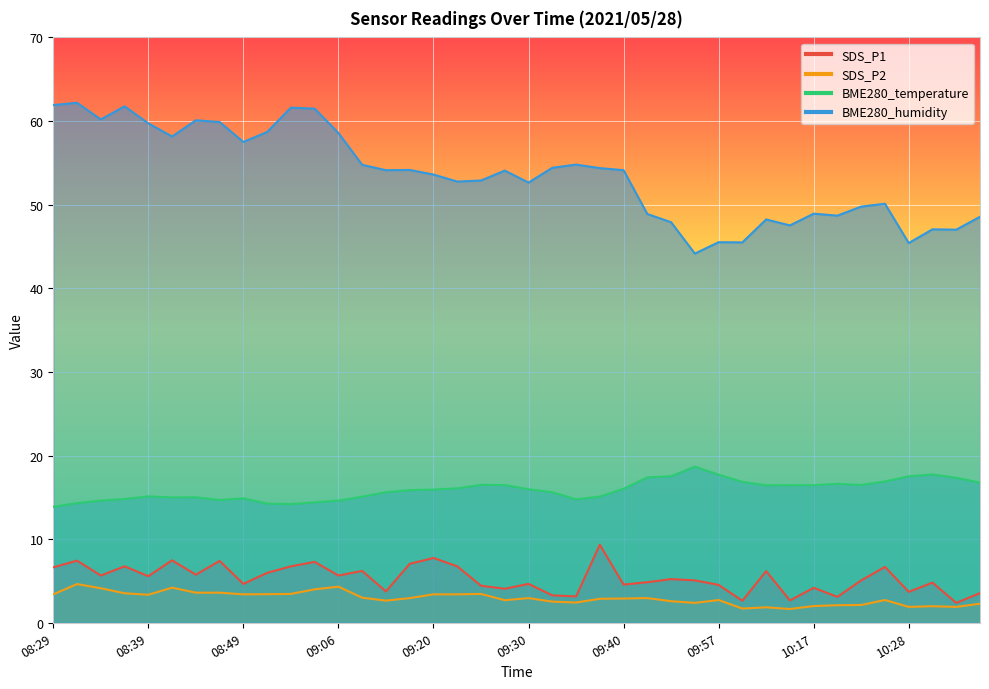

Rank the series at 09:06 from highest to lowest value.

BME280_humidity, BME280_temperature, SDS_P1, SDS_P2